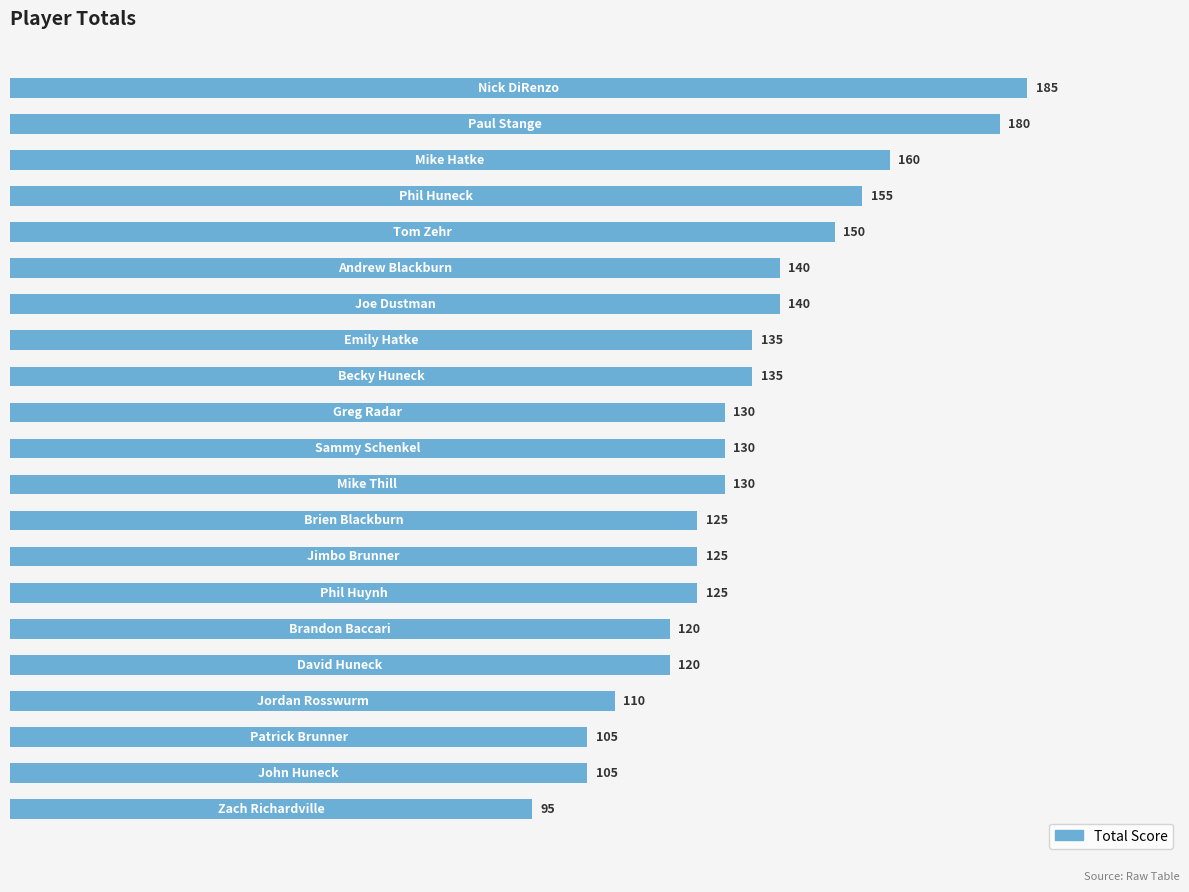

What is the smallest value displayed?

95